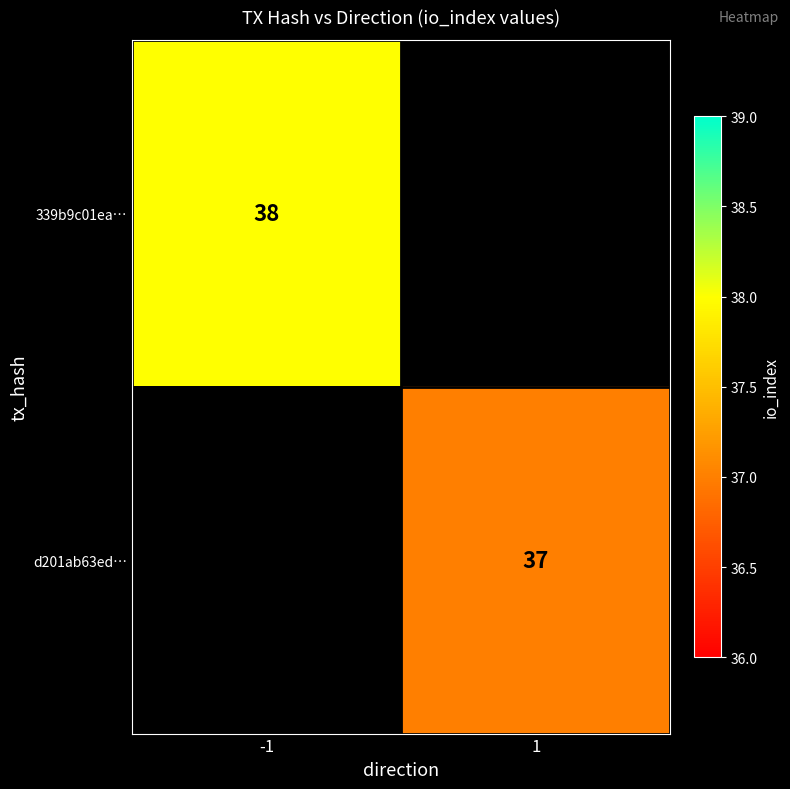

Is it true that 339b9c01ea… equals 64 at -1?

False